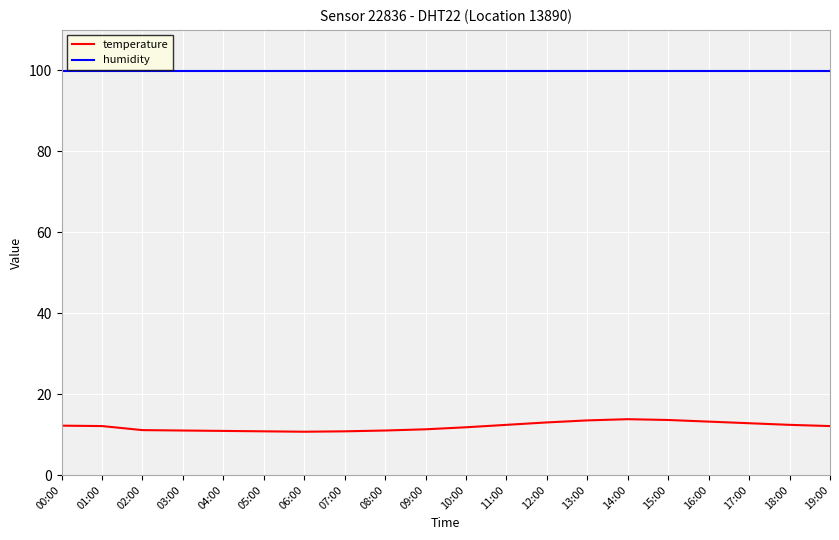

Is the value of humidity at 05:00 greater than the value of temperature at 05:00?

Yes